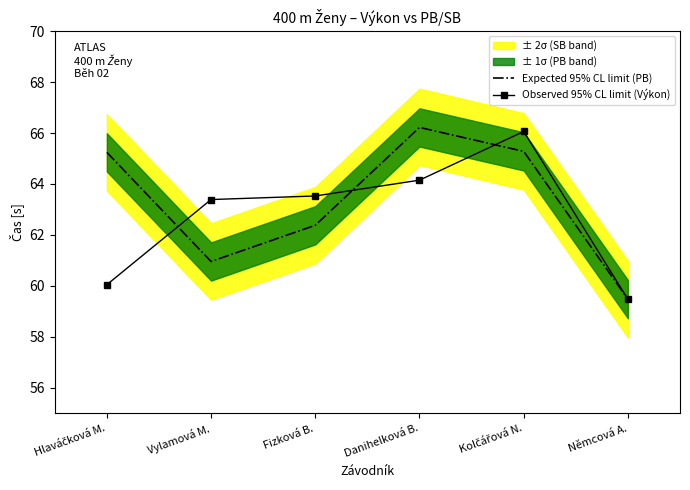

True or false: Observed 95% CL limit (Výkon) has more than 2 points higher than both neighbors.

False